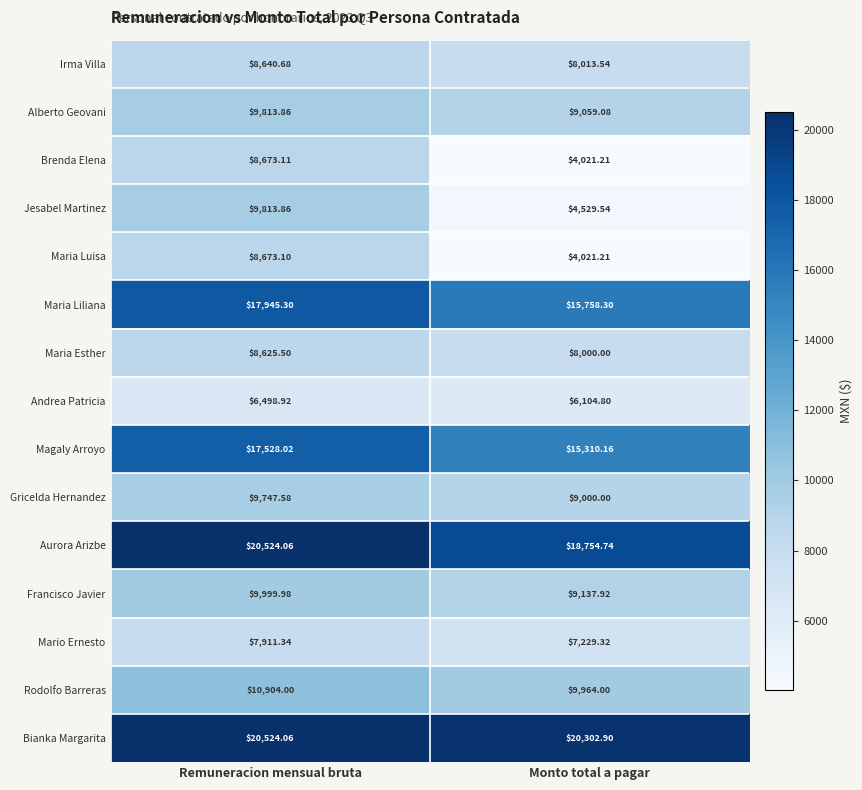

Which series has the largest total across all categories?

Bianka Margarita